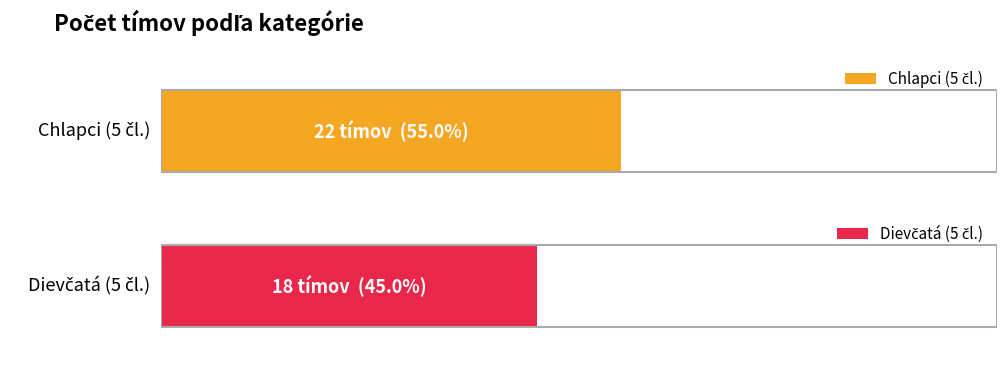

What is the lowest value of the Dievčatá (5 čl.) series?

18